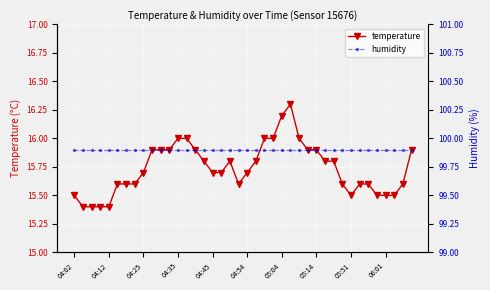

Which series has the largest range (max minus min)?

temperature